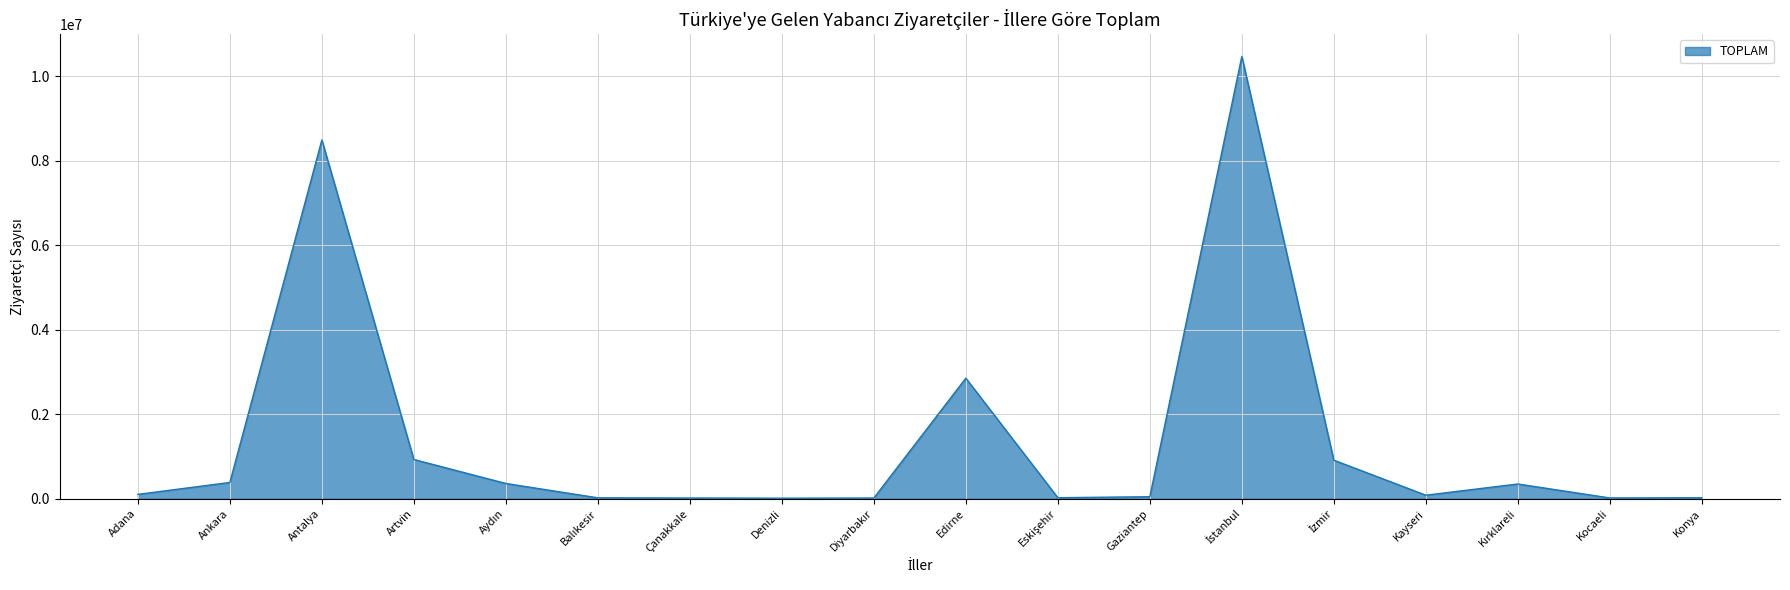

What is the difference between the maximum and minimum values?

10453694